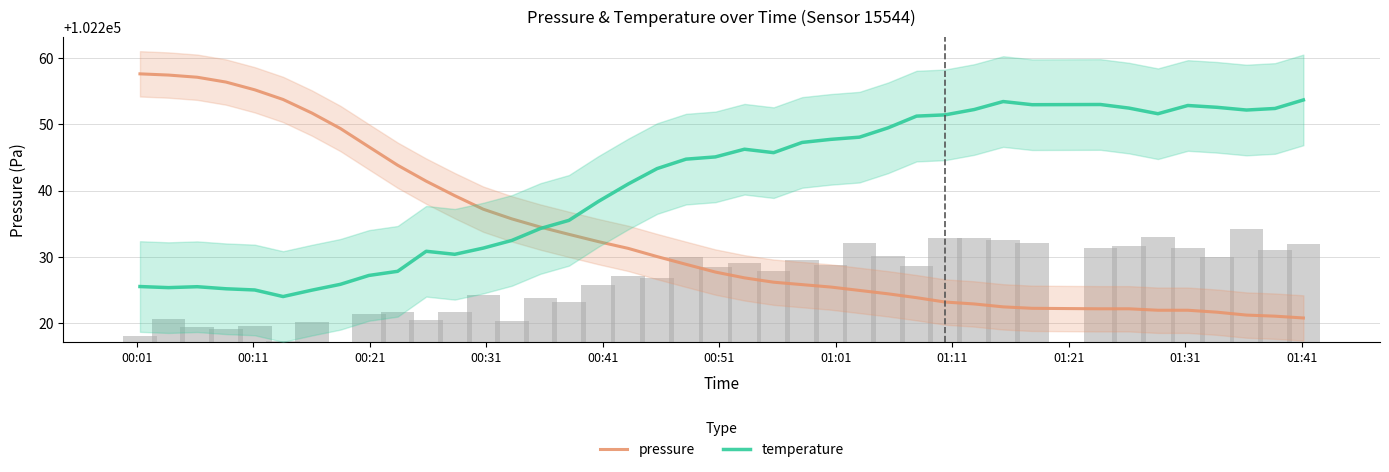

What is the difference between the second highest and minimum values in the pressure series?

29.5